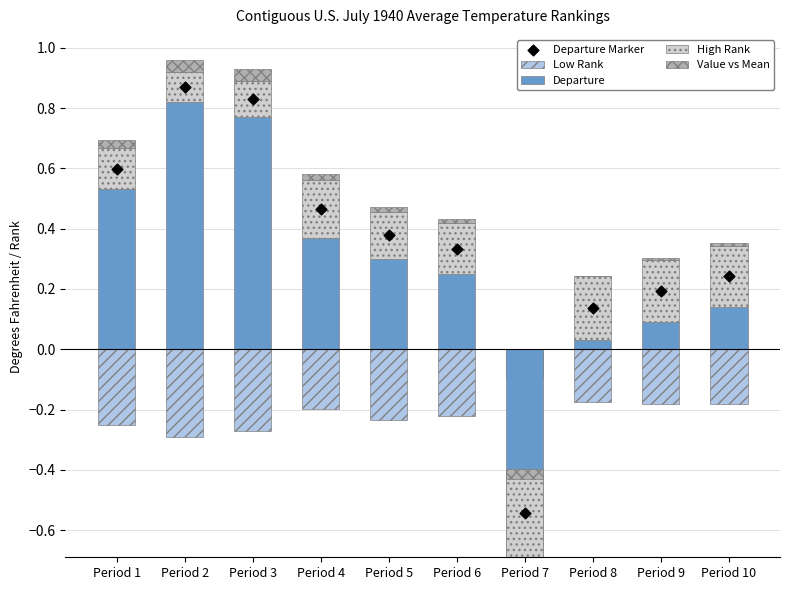

Which series contains the lowest Y value?

Departure